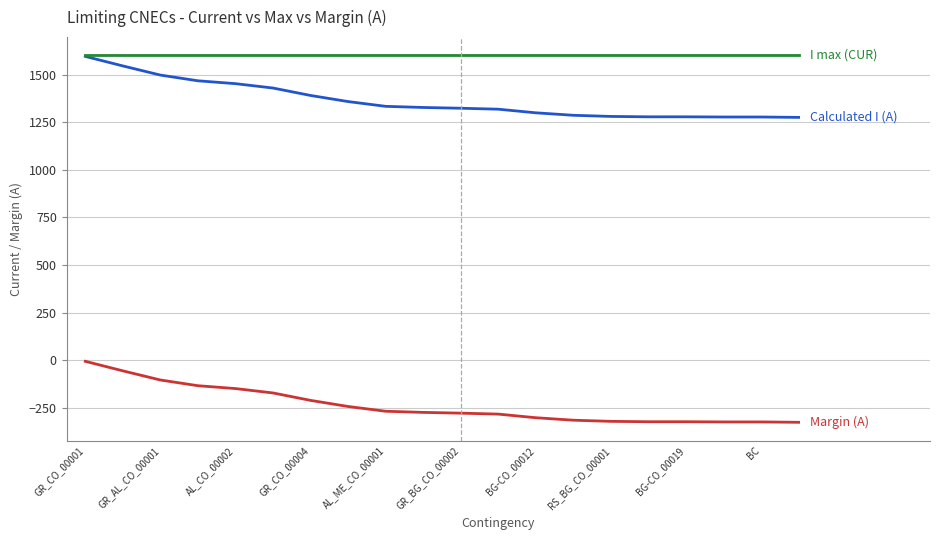

What is the greatest value displayed?

1600